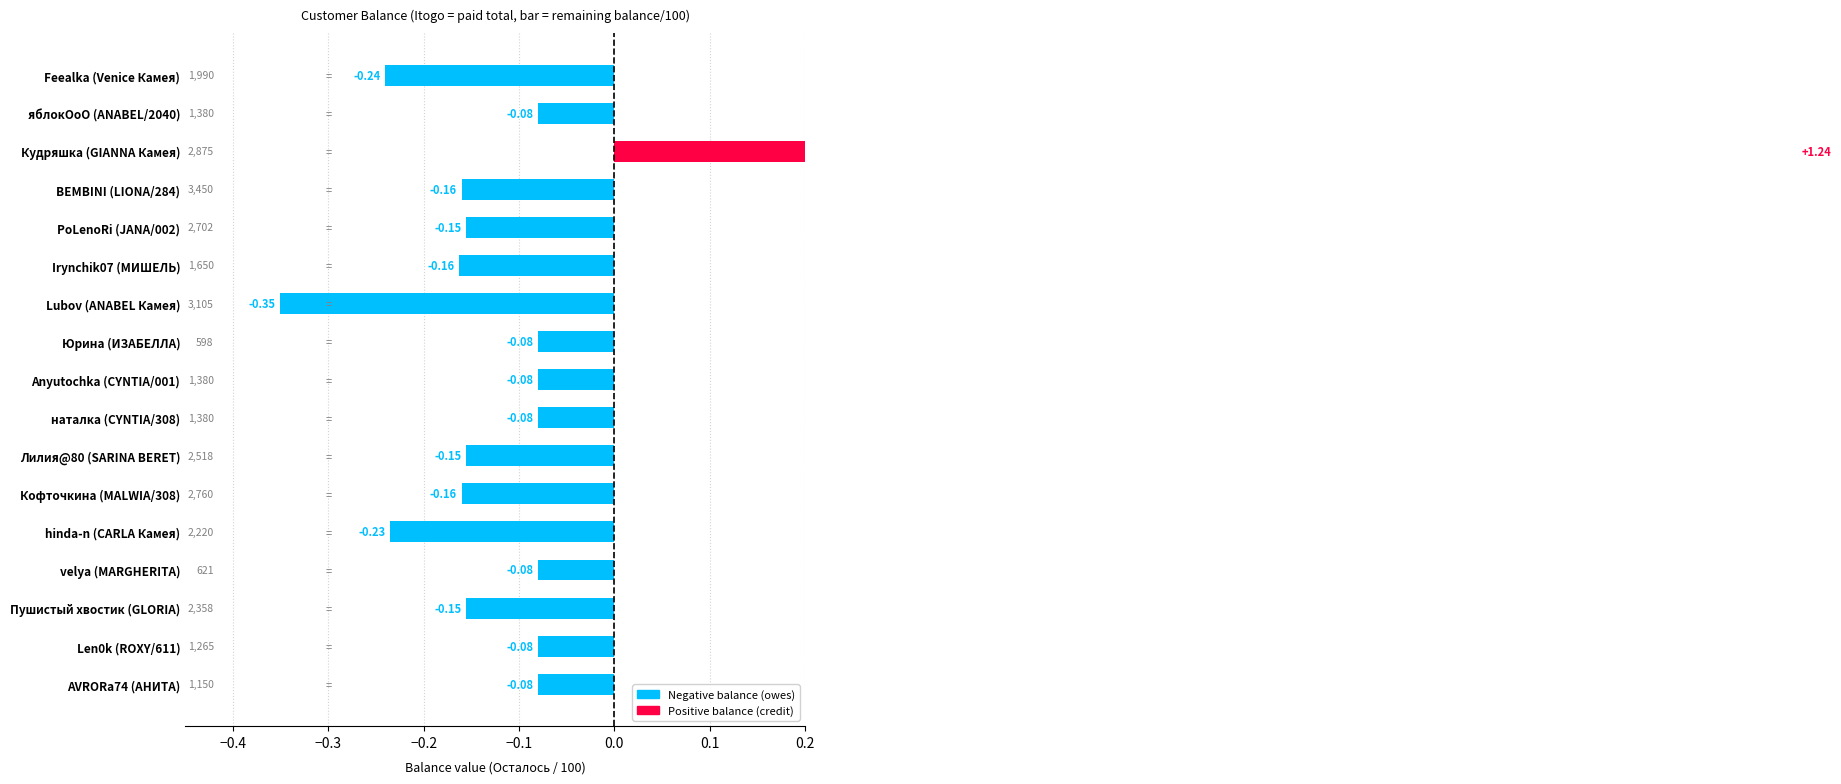

What is the sum of the values at Feealka (Venice Камея) and BEMBINI (LIONA/284)?

-0.4